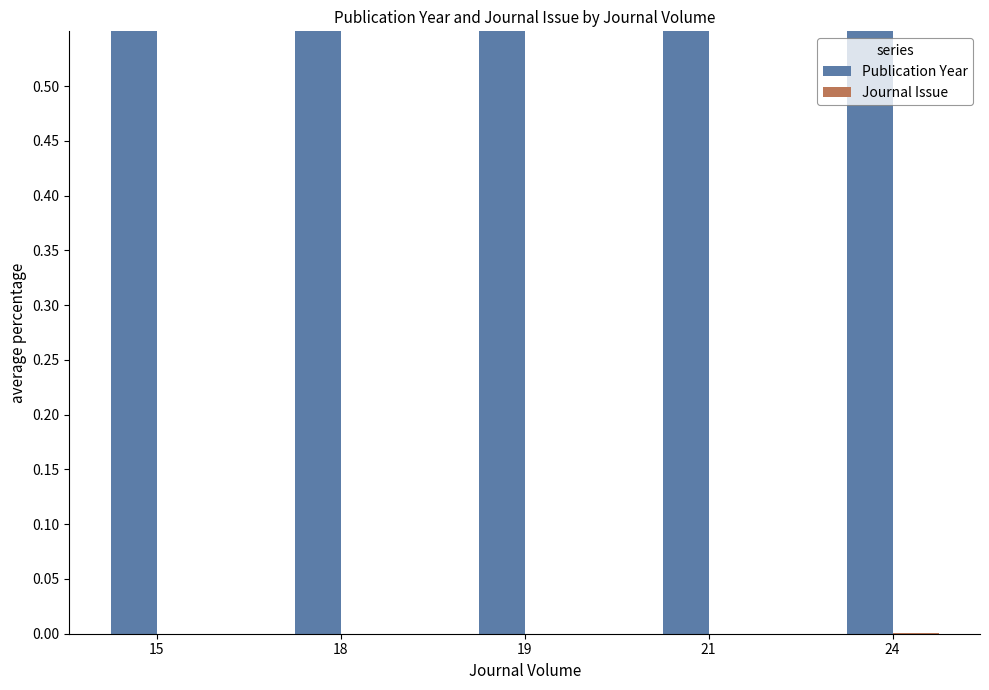

At how many categories does at least one series exceed 0?

5